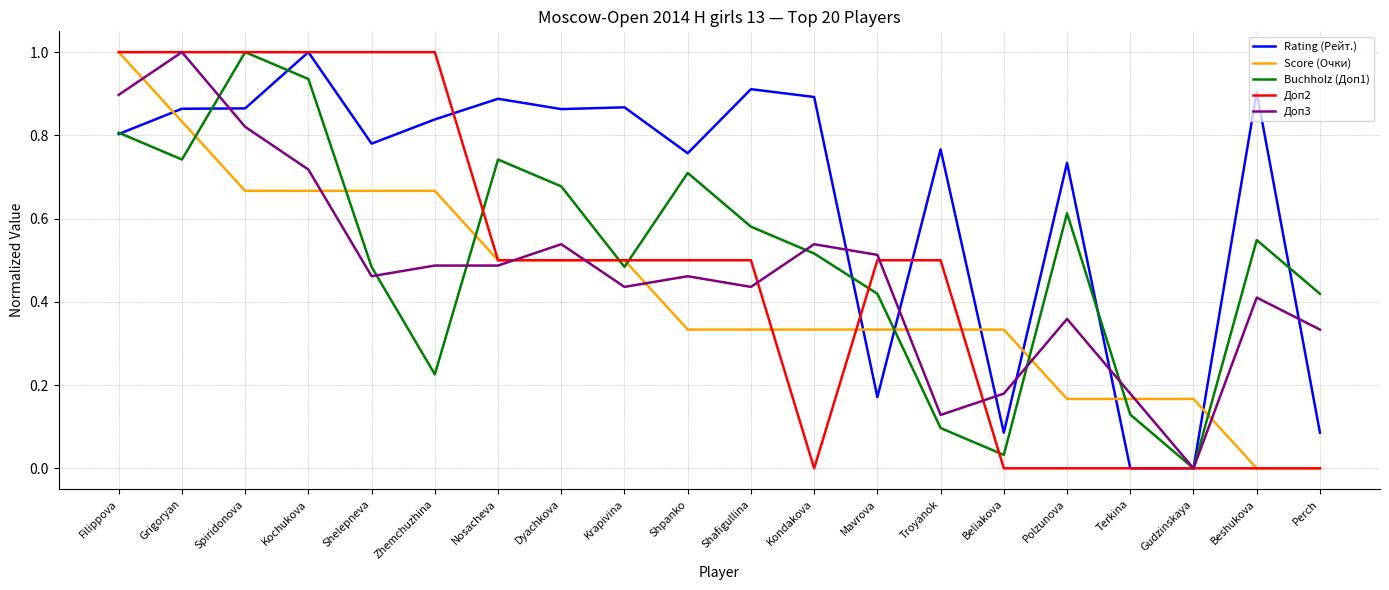

What position from the left is Kochukova?

4